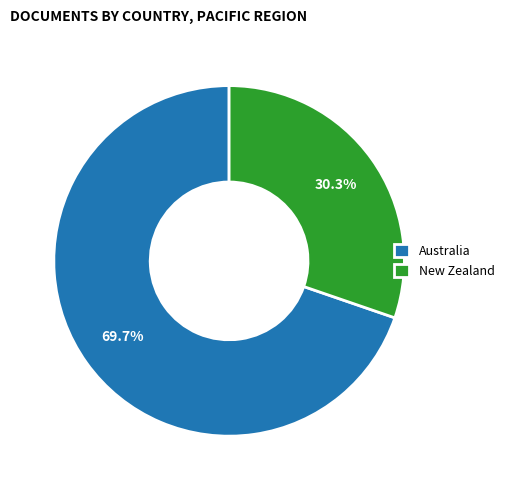

Which slice represents more than half of the pie?

Australia